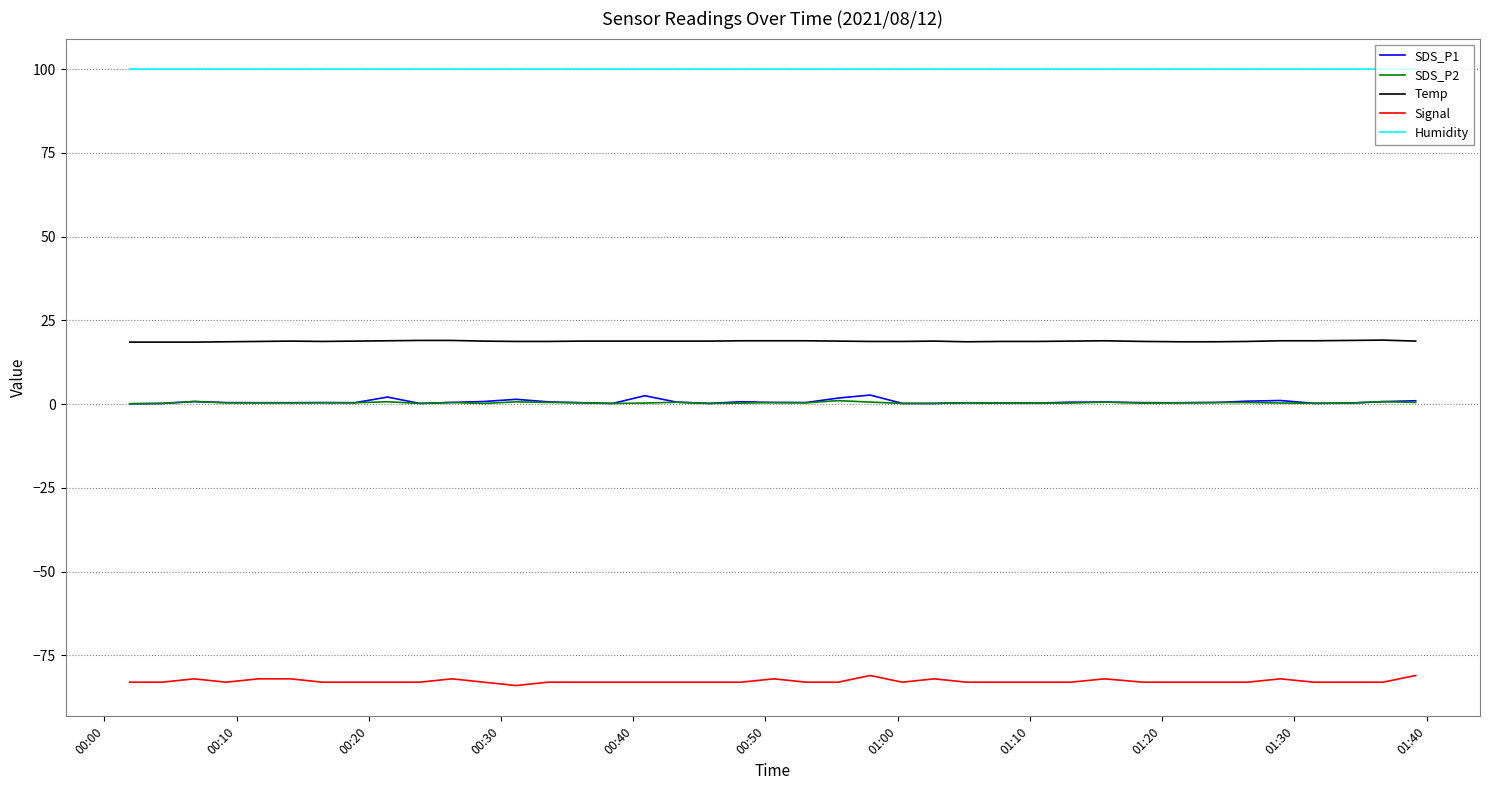

Which series has the largest total across all categories?

Humidity